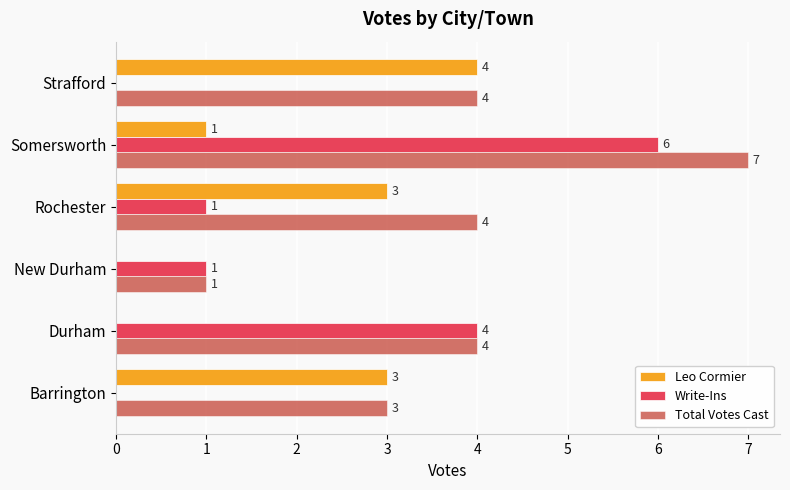

The Leo Cormier series shows 1 at Somersworth. True or false?

True